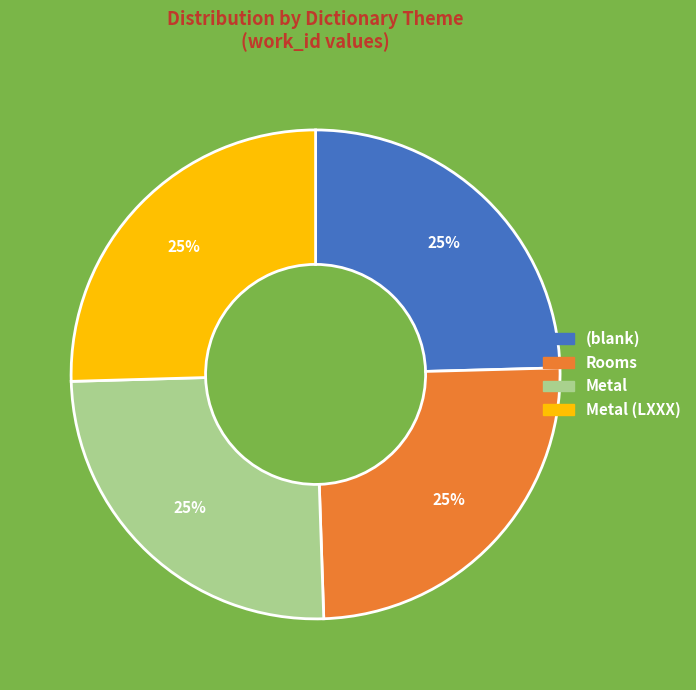

Is there any slice that represents more than half of the pie?

No